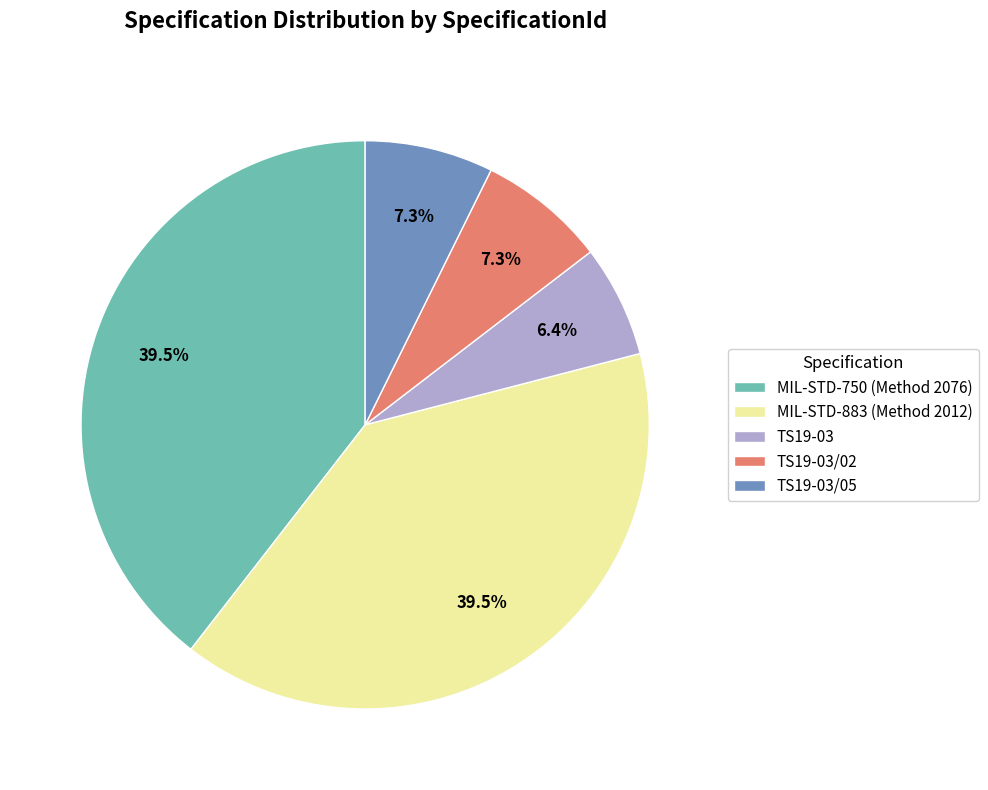

What is the ratio of the value at TS19-03/05 to the value at TS19-03/02?

1.0